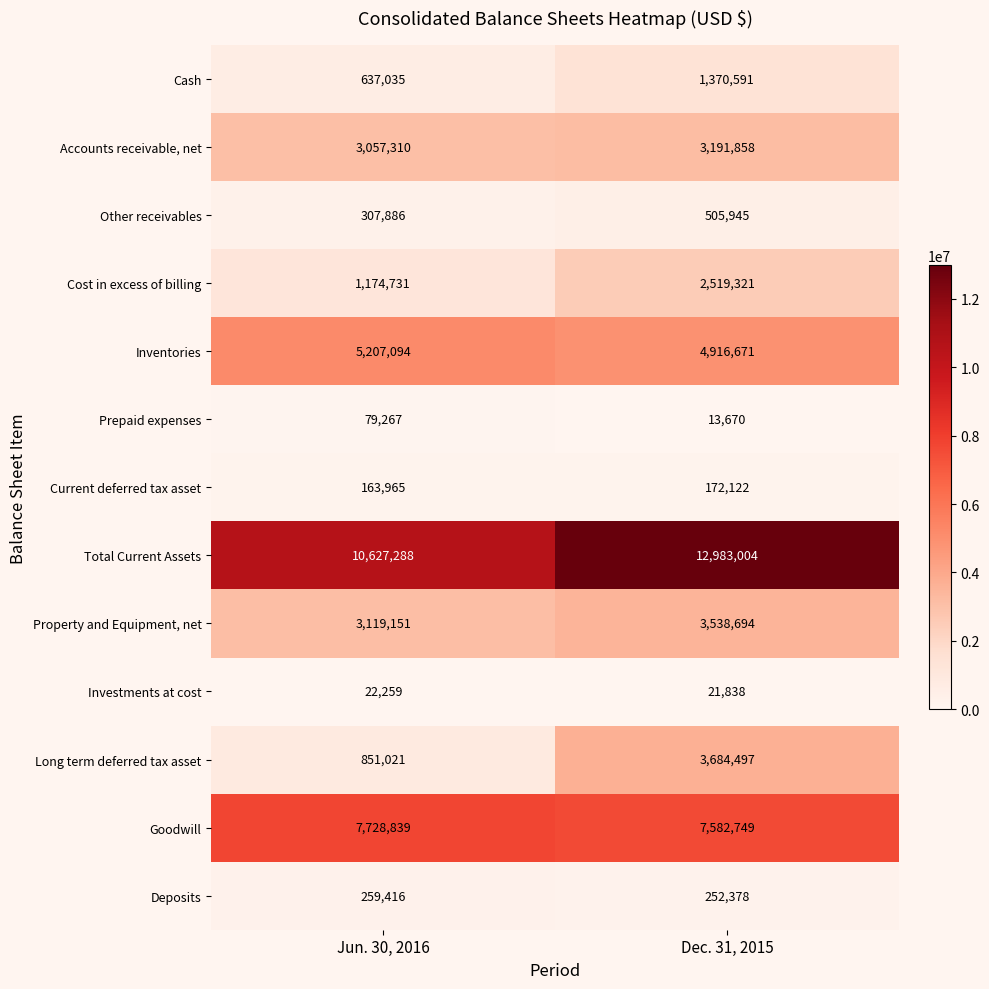

What is the lowest value of the Property and Equipment, net series?

3119151